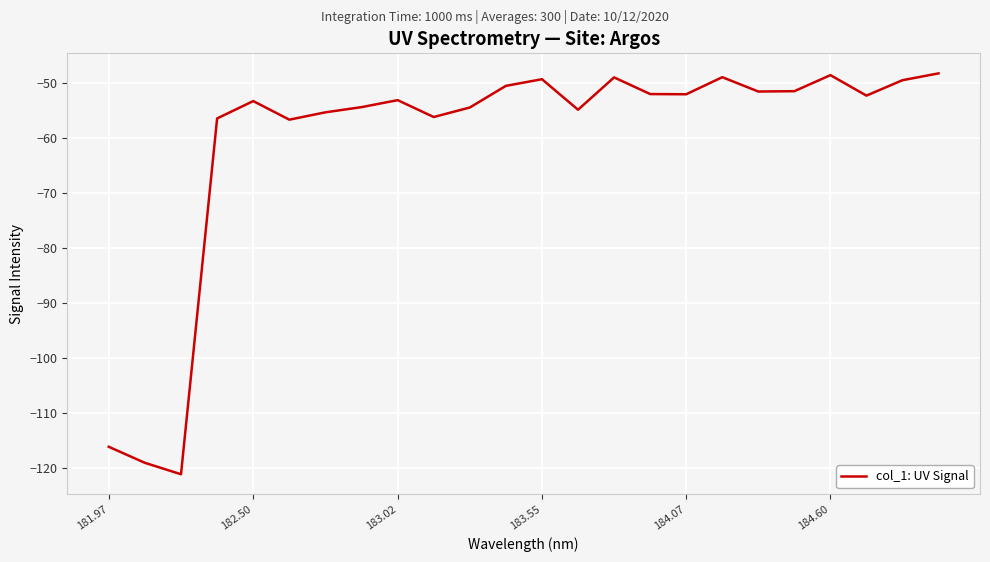

What is the minimum value shown in the chart?

-121.1